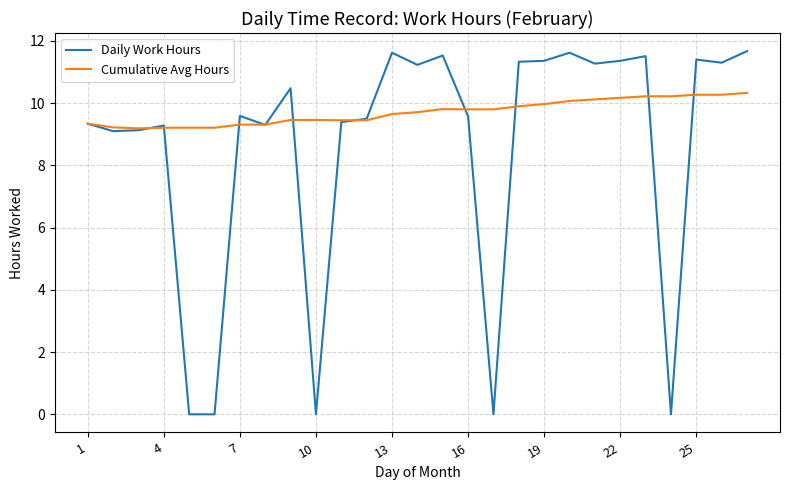

Which series has the widest spread of values?

Daily Work Hours